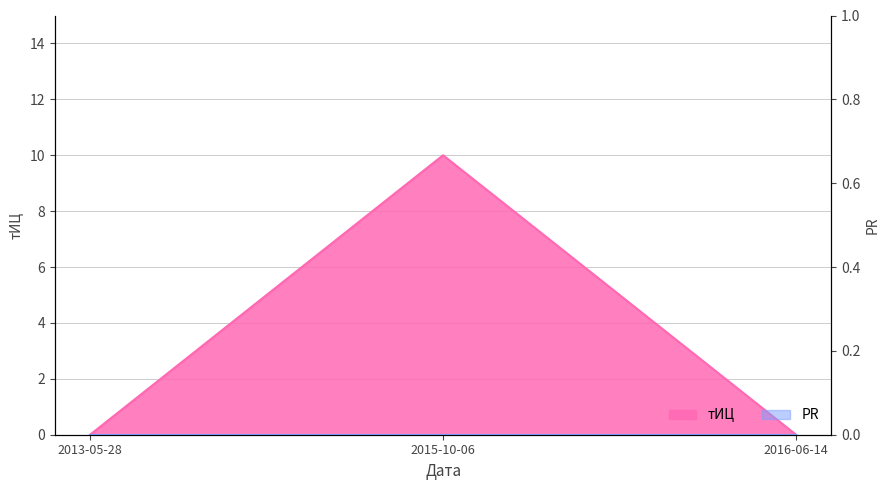

What position from the right is 2016-06-14?

1